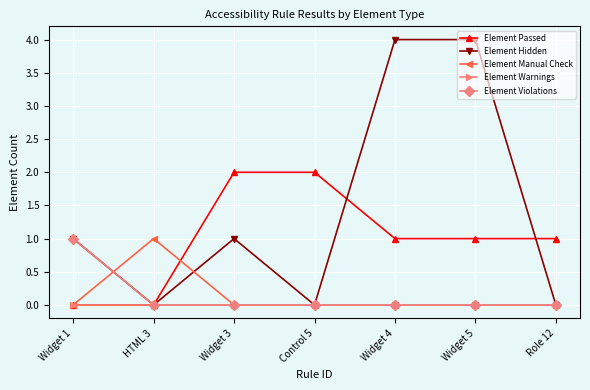

True or false: Element Hidden has a value of -2 at HTML 3.

False